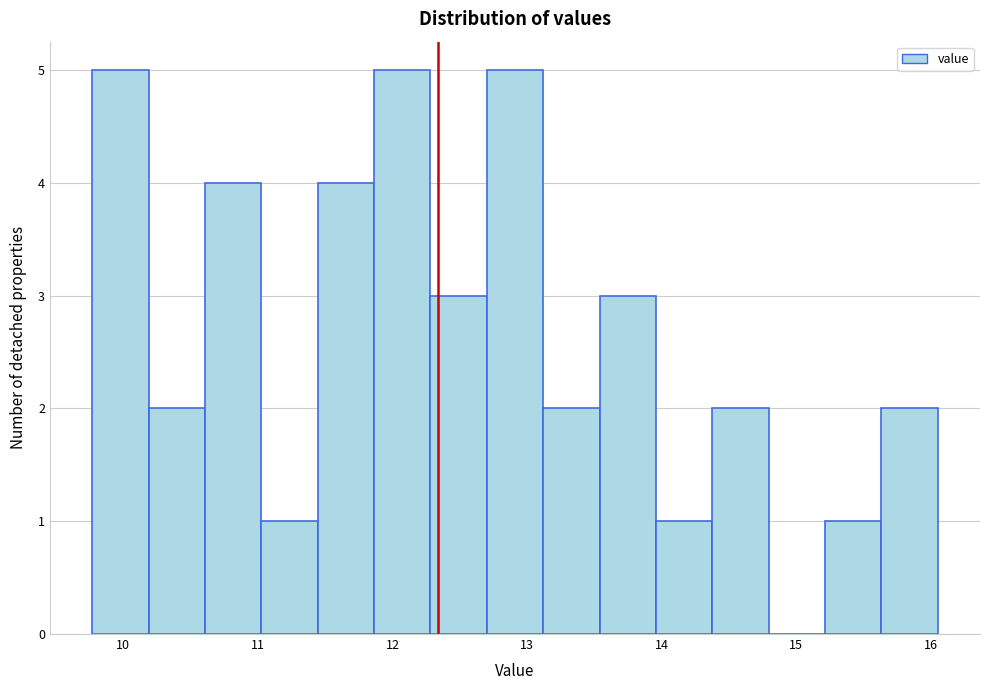

Reading left to right, list every bar in this chart as the range it spans on the x-axis followed by its height. Neither the bar edges nor the heights are printed on the chart, so give them approximately, as read against the axes.

9.8 to 10.2: 5
10.2 to 10.6: 2
10.6 to 11.0: 4
11.0 to 11.4: 1
11.4 to 11.9: 4
11.9 to 12.3: 5
12.3 to 12.7: 3
12.7 to 13.1: 5
13.1 to 13.5: 2
13.5 to 14.0: 3
14.0 to 14.4: 1
14.4 to 14.8: 2
14.8 to 15.2: 0
15.2 to 15.6: 1
15.6 to 16.1: 2